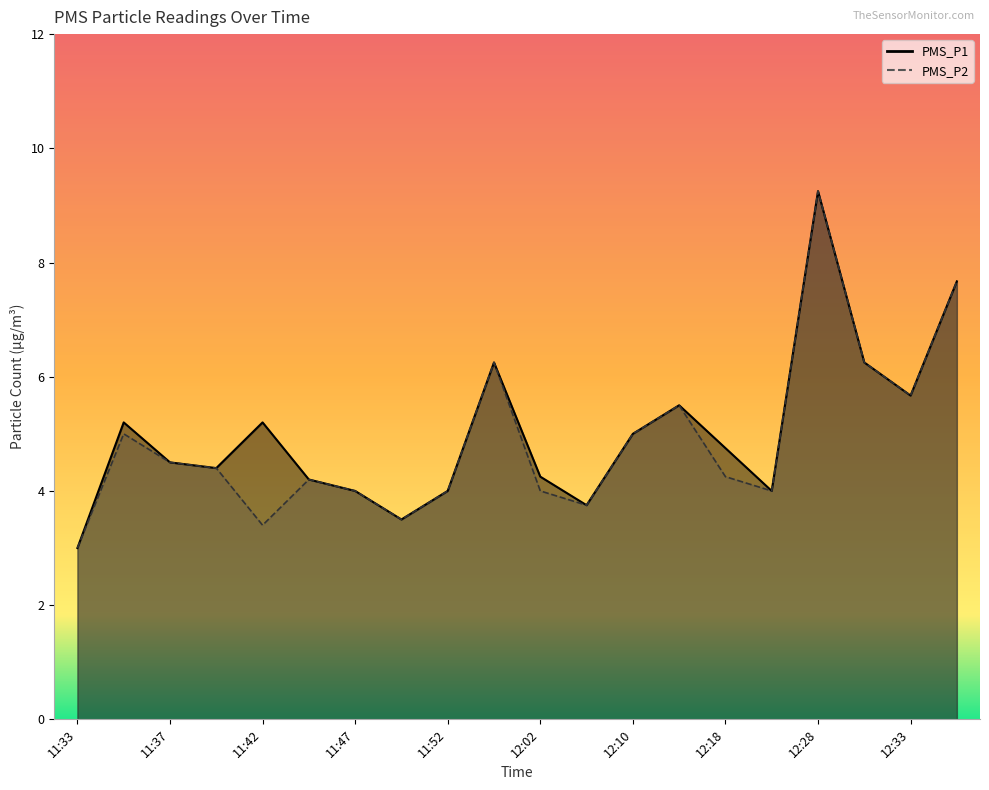

True or false: PMS_P2 and PMS_P1 intersect in this chart.

False